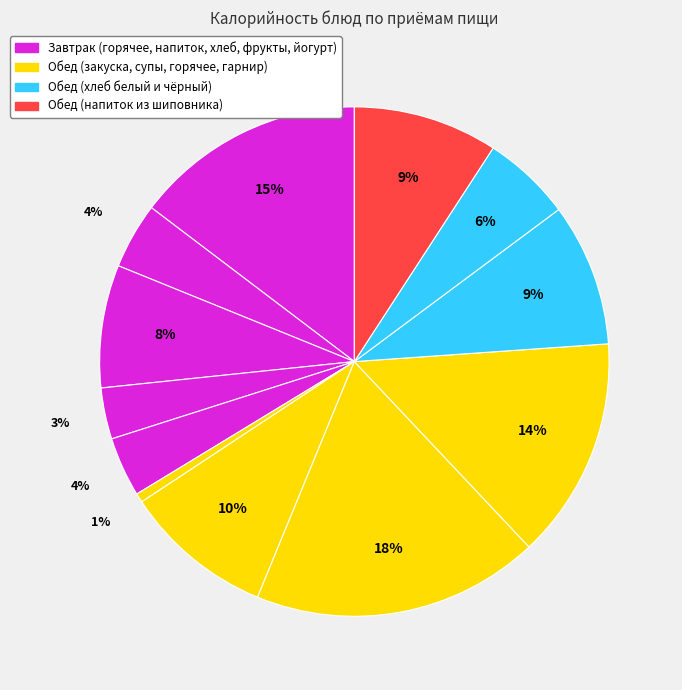

Count the number of slices in the pie.

12